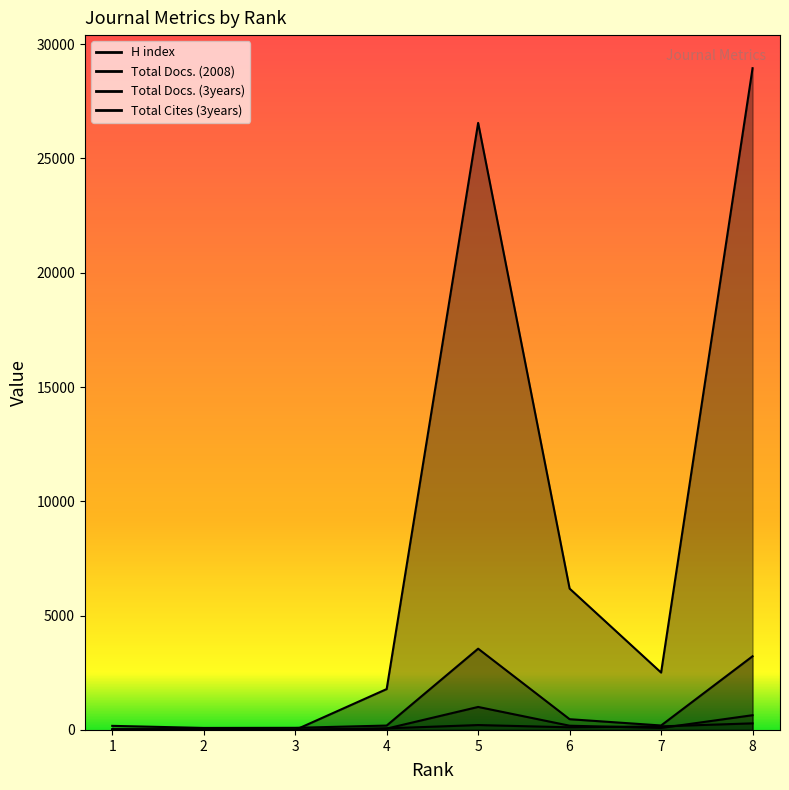

What is the value of the Total Cites (3years) point at the 4th from the left?

1788